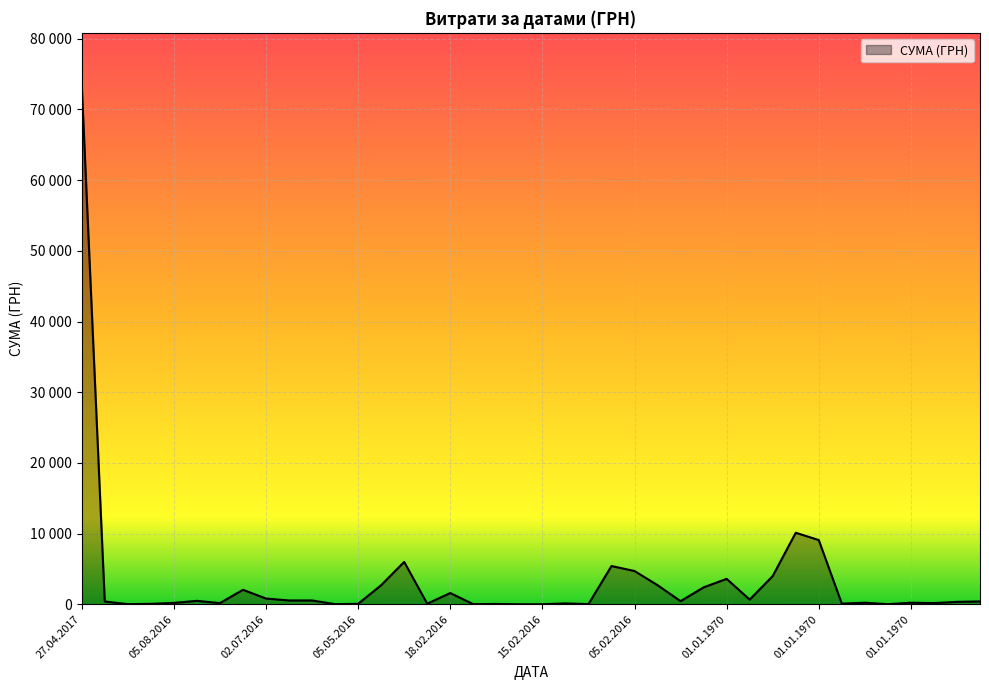

Where is the first local minimum?

22.08.2016